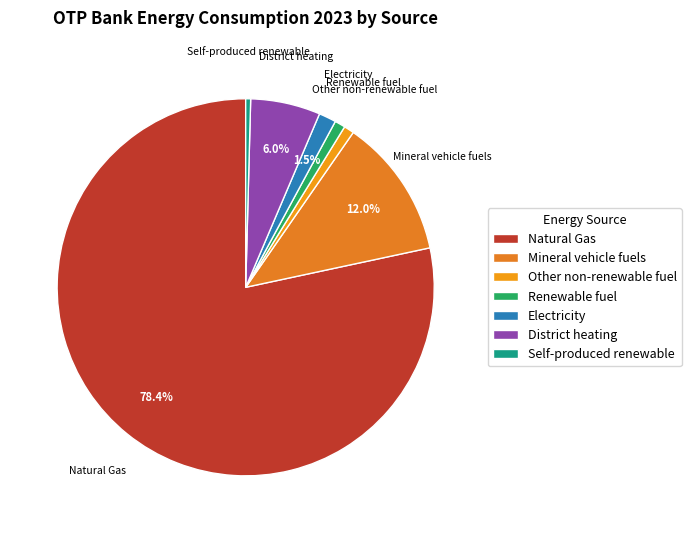

Does Natural Gas account for over 50% of the chart?

Yes